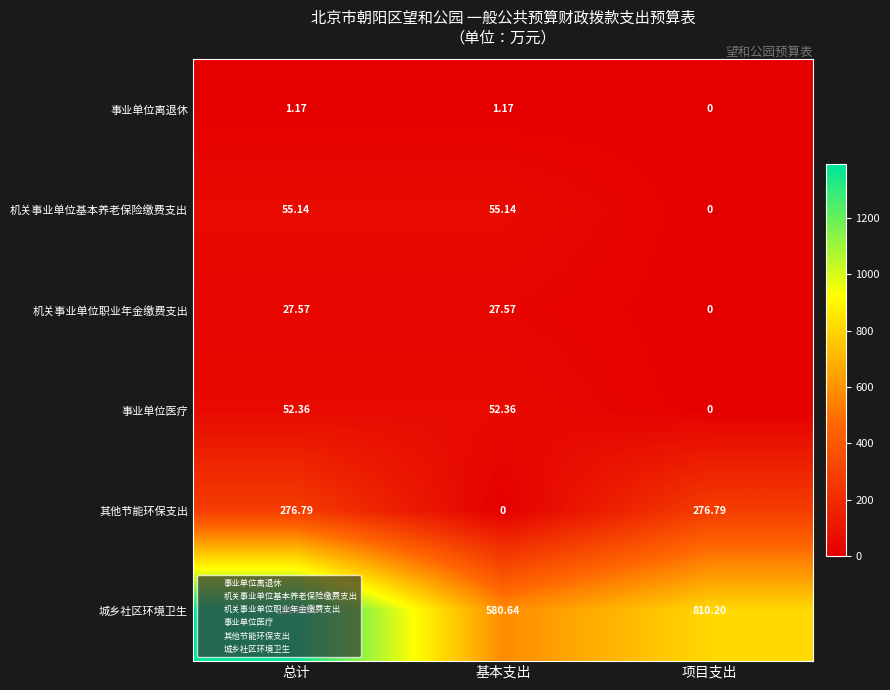

What is the difference between the highest and lowest values at 基本支出?

580.6